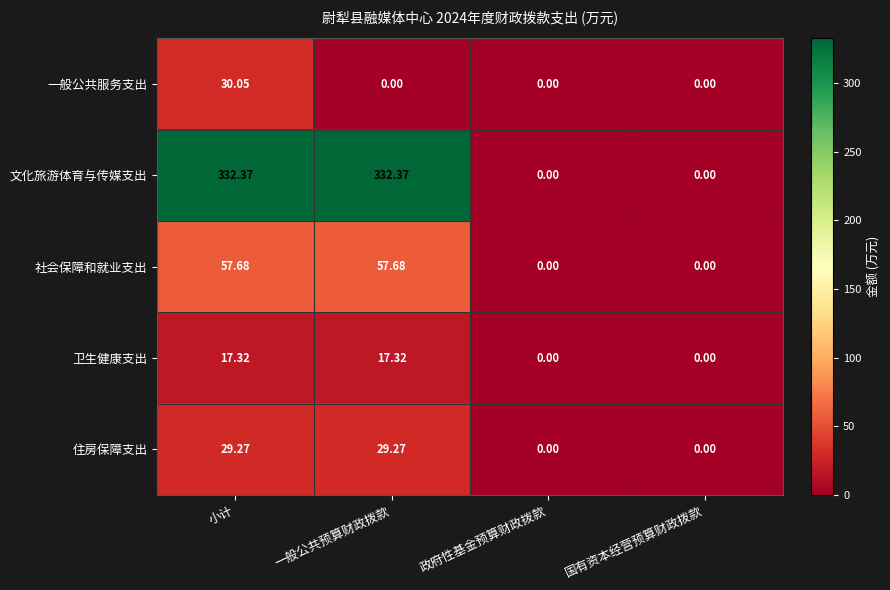

Which series has the largest total across all categories?

文化旅游体育与传媒支出